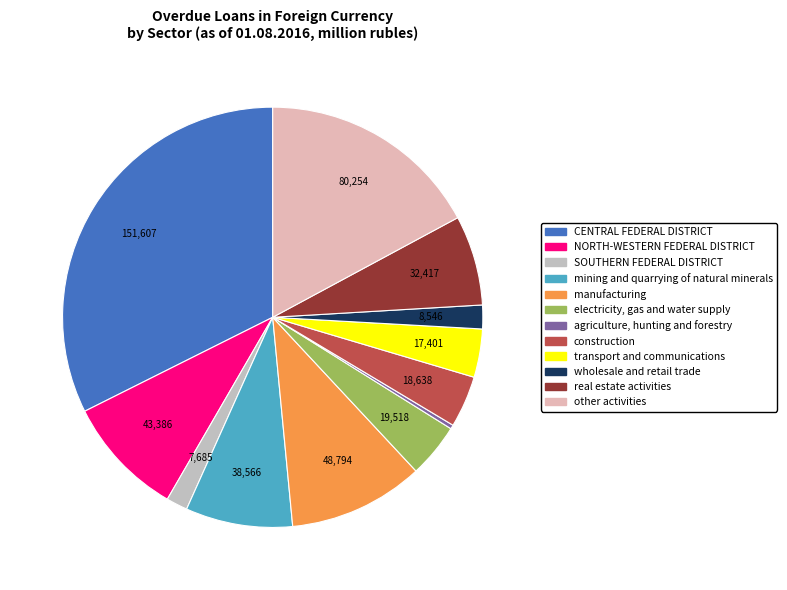

What portion of the pie excludes agriculture, hunting and forestry?

99.7%